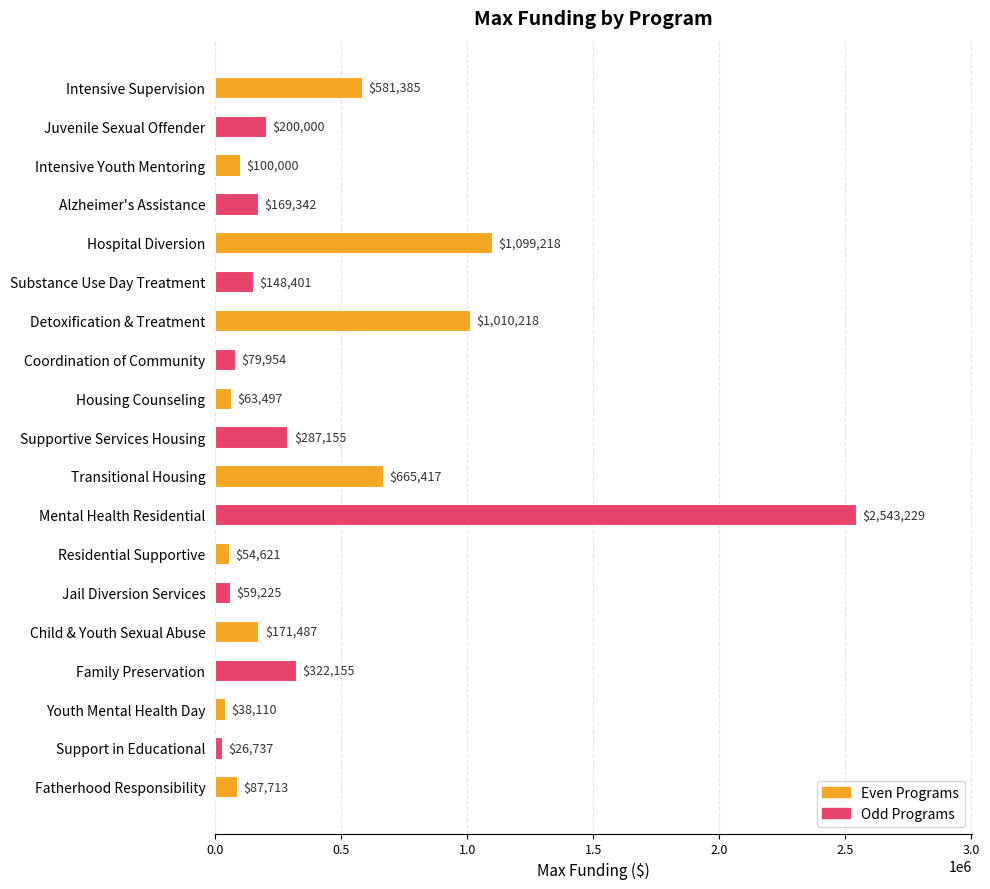

Which has a higher value, Juvenile Sexual Offender or Housing Counseling?

Juvenile Sexual Offender